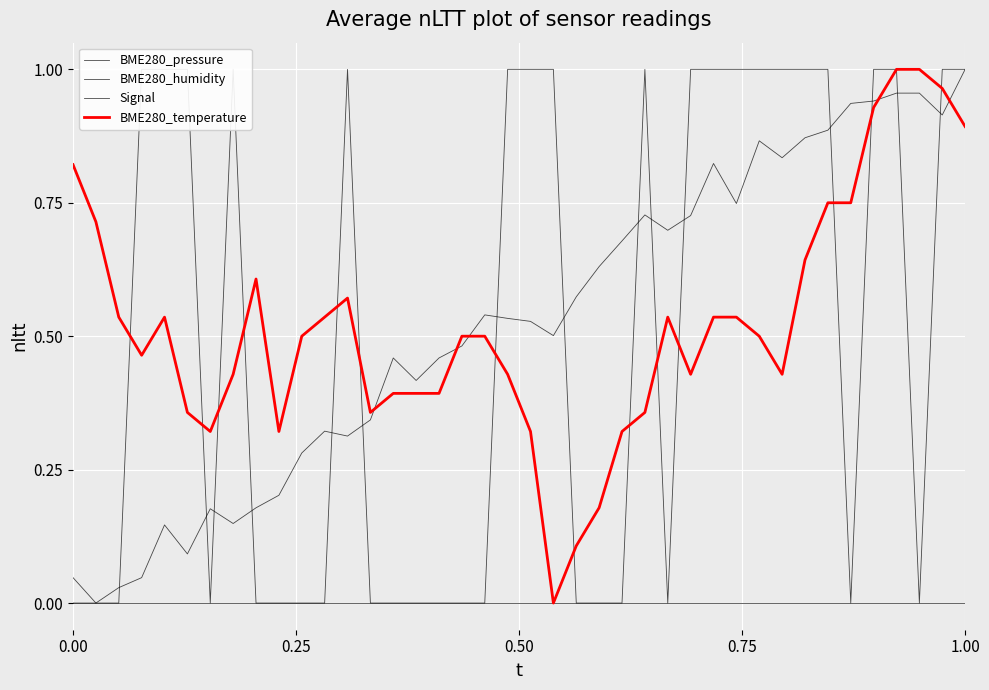

Reading left to right, what are all the values shown in this chart?

BME280_pressure: 0.0	0.0	0.0	0.0	0.1	0.1	0.2	0.1	0.2	0.2	0.3	0.3	0.3	0.3	0.5	0.4	0.5	0.5	0.5	0.5	0.5	0.5	0.6	0.6	0.7	0.7	0.7	0.7	0.8	0.7	0.9	0.8	0.9	0.9	0.9	0.9	1.0	1.0	0.9	1.0
BME280_humidity: 0.0	0.0	0.0	0.0	0.0	0.0	0.0	0.0	0.0	0.0	0.0	0.0	0.0	0.0	0.0	0.0	0.0	0.0	0.0	0.0	0.0	0.0	0.0	0.0	0.0	0.0	0.0	0.0	0.0	0.0	0.0	0.0	0.0	0.0	0.0	0.0	0.0	0.0	0.0	0.0
Signal: 0.0	0.0	0.0	1.0	1.0	1.0	0.0	1.0	0.0	0.0	0.0	0.0	1.0	0.0	0.0	0.0	0.0	0.0	0.0	1.0	1.0	1.0	0.0	0.0	0.0	1.0	0.0	1.0	1.0	1.0	1.0	1.0	1.0	1.0	0.0	1.0	1.0	0.0	1.0	1.0
BME280_temperature: 0.8	0.7	0.5	0.5	0.5	0.4	0.3	0.4	0.6	0.3	0.5	0.5	0.6	0.4	0.4	0.4	0.4	0.5	0.5	0.4	0.3	0.0	0.1	0.2	0.3	0.4	0.5	0.4	0.5	0.5	0.5	0.4	0.6	0.7	0.7	0.9	1.0	1.0	1.0	0.9